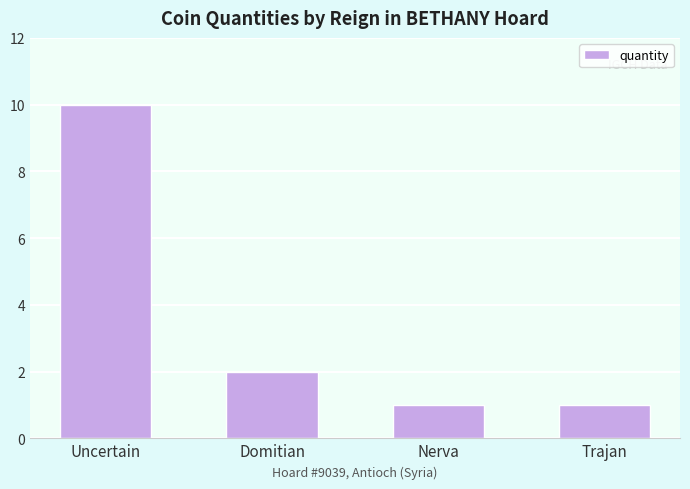

Which label corresponds to the largest value in the chart?

Uncertain